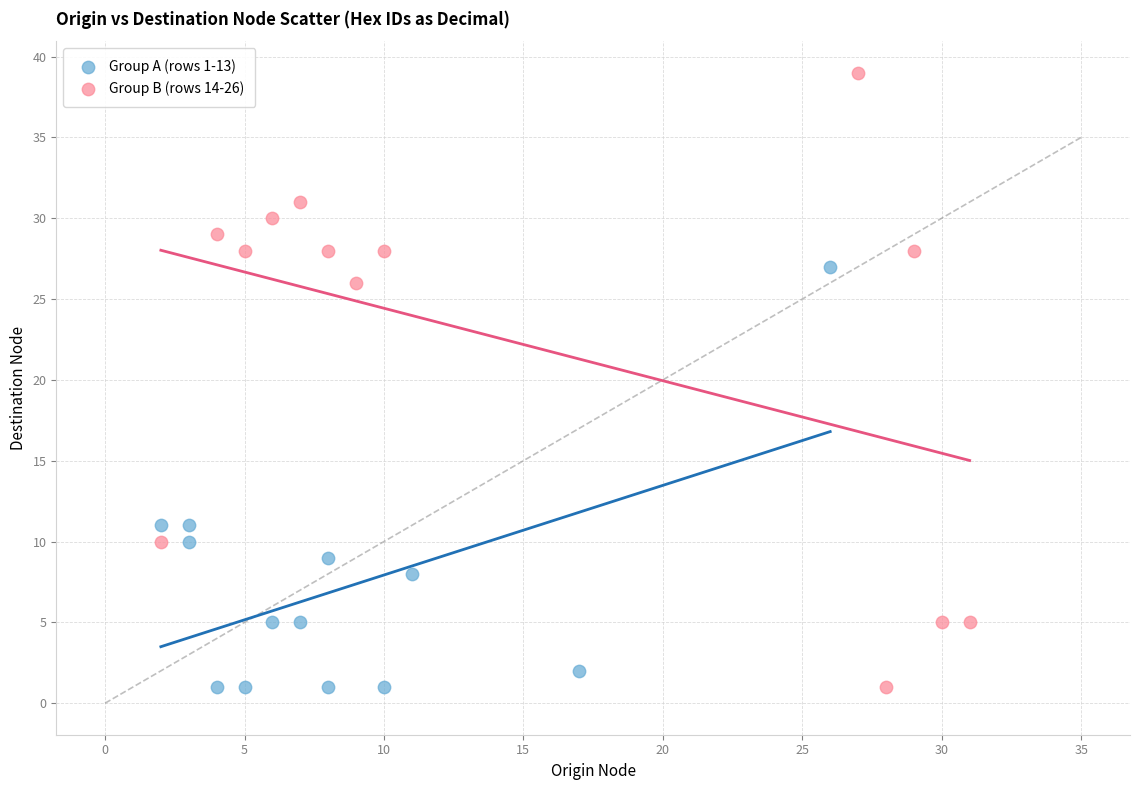

Which series contains the highest Y value?

Group B (rows 14-26)